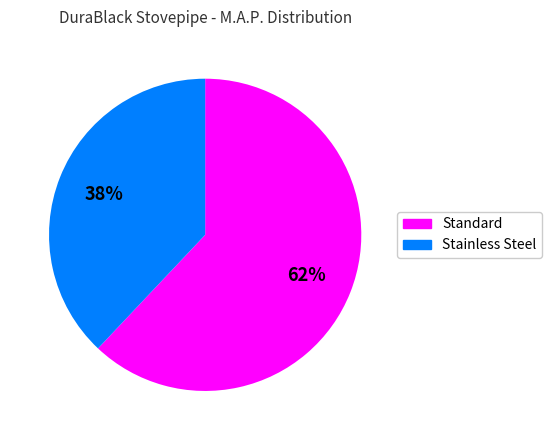

To the nearest percent, what is the average slice percentage?

50%